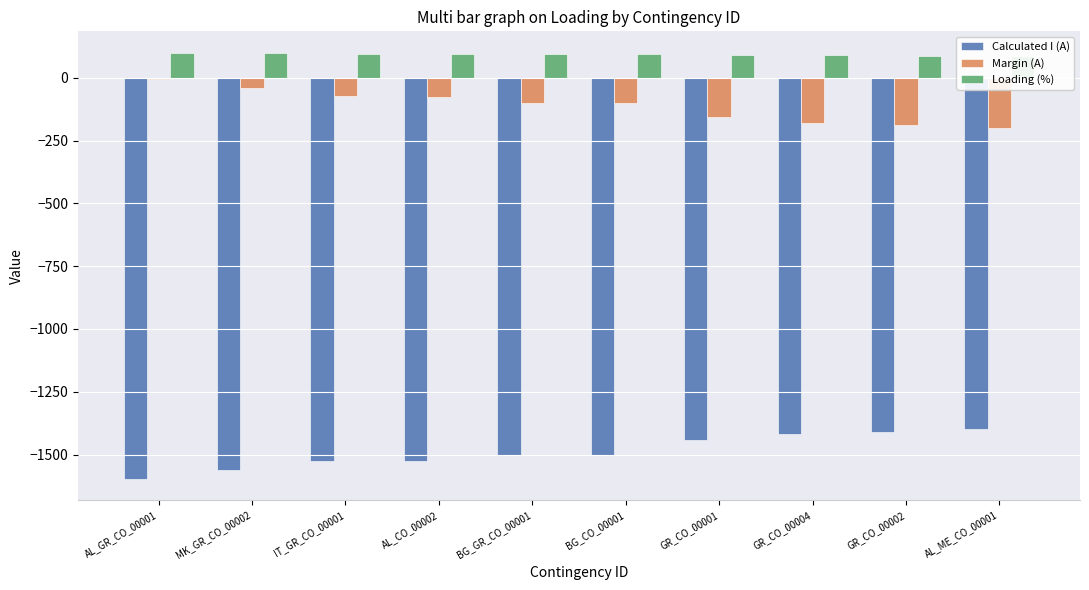

What is the label of the 10th bar from the left?

AL_ME_CO_00001